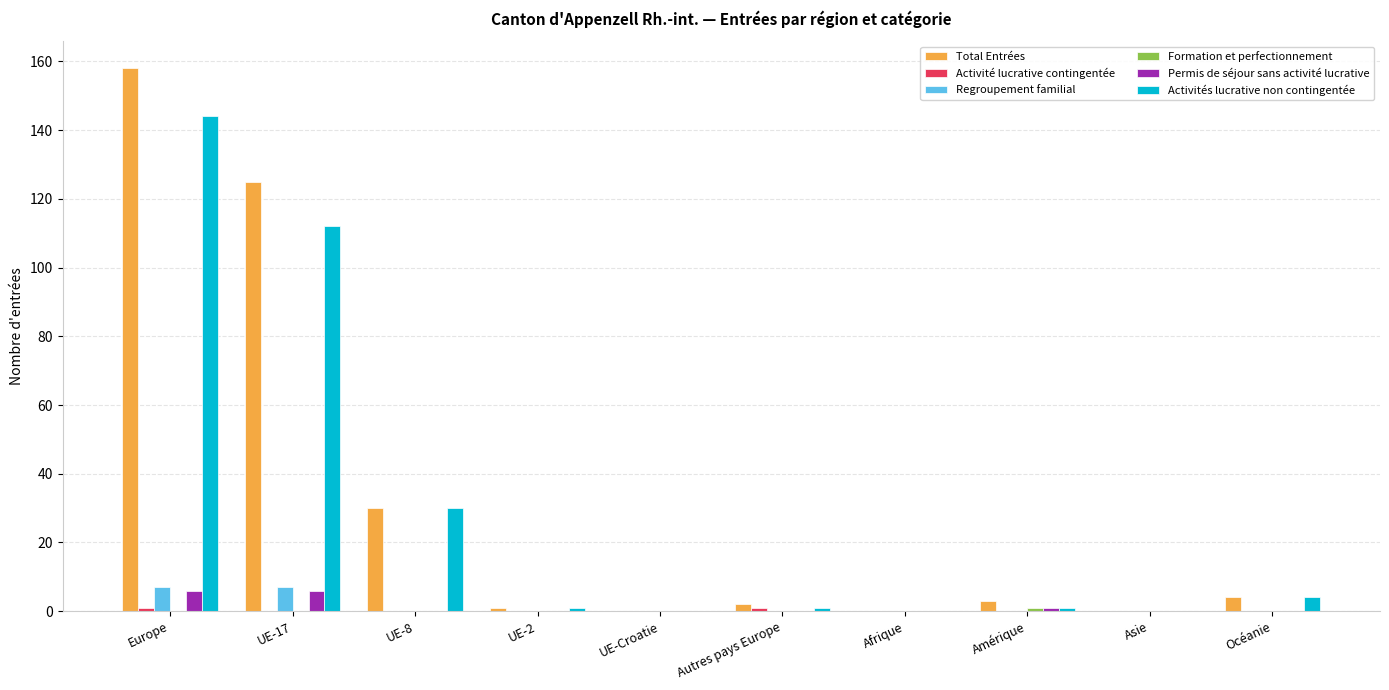

At which category is the sum across all series the highest?

Europe